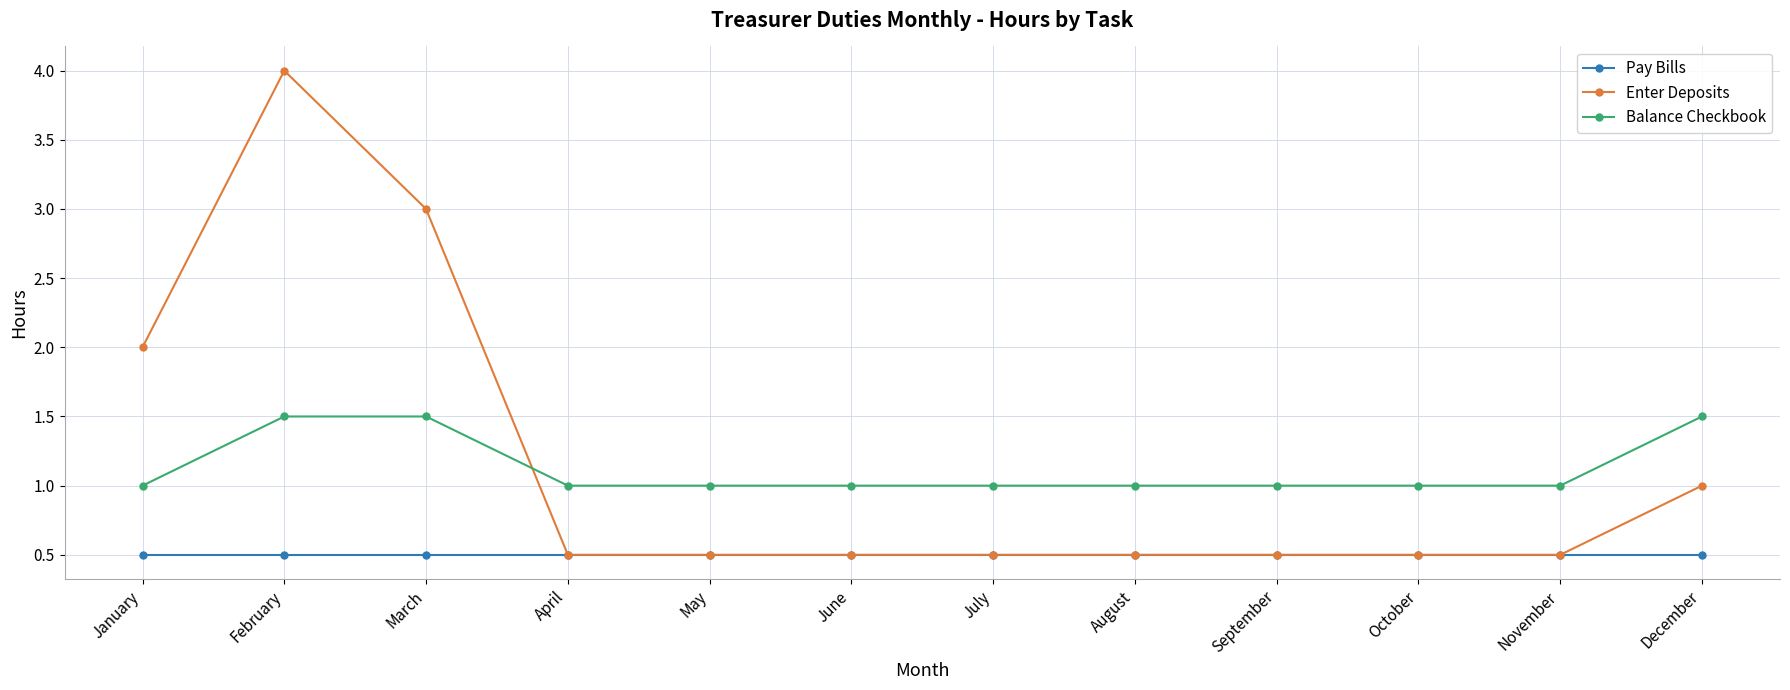

Is it true that Enter Deposits equals 0.2 at September?

False